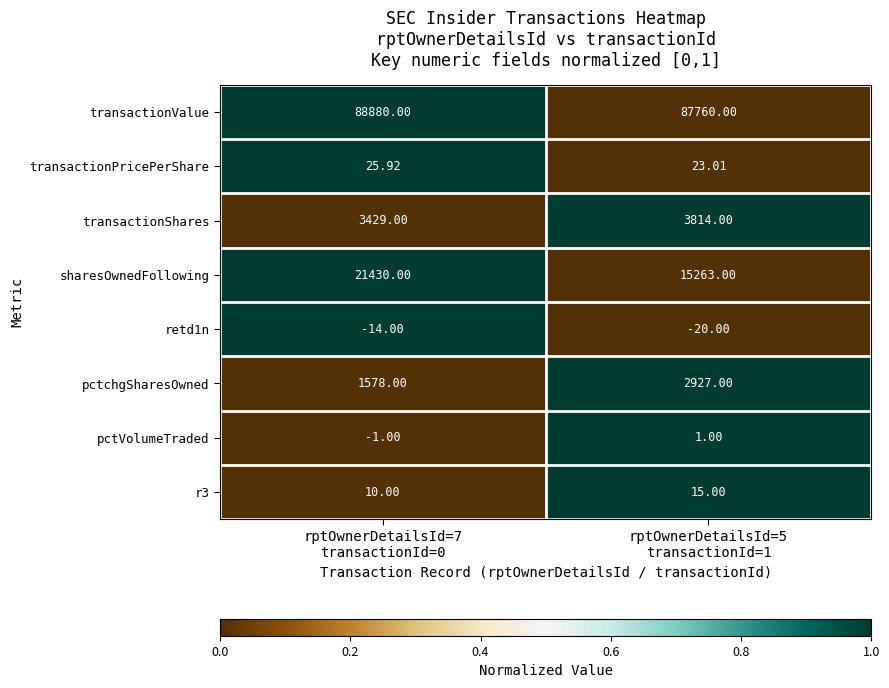

Which series has the widest spread of values?

sharesOwnedFollowing